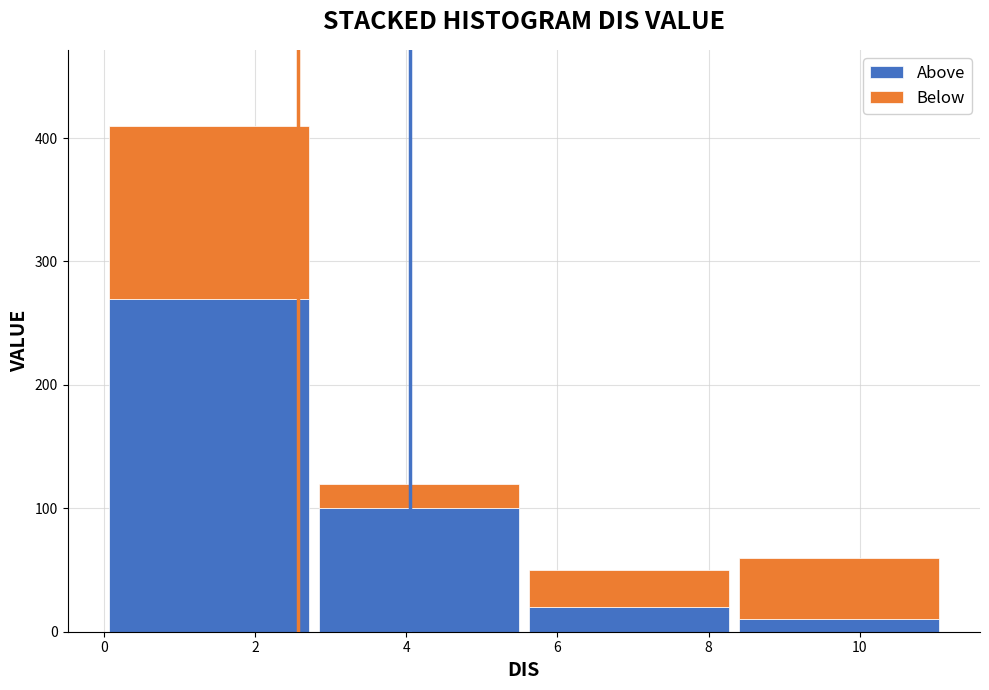

Reading left to right, list every stacked bar in this chart as the range it spans on the x-axis followed by its total height. Neither the bar edges nor the heights are printed on the chart, so give them approximately, as read against the axes.

0.0 to 2.8: 410
2.8 to 5.6: 120
5.6 to 8.4: 50
8.4 to 11.2: 60